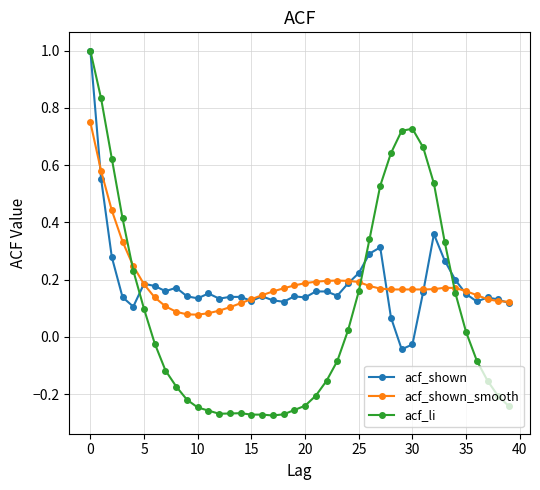

At how many categories does at least one series exceed 0?

40